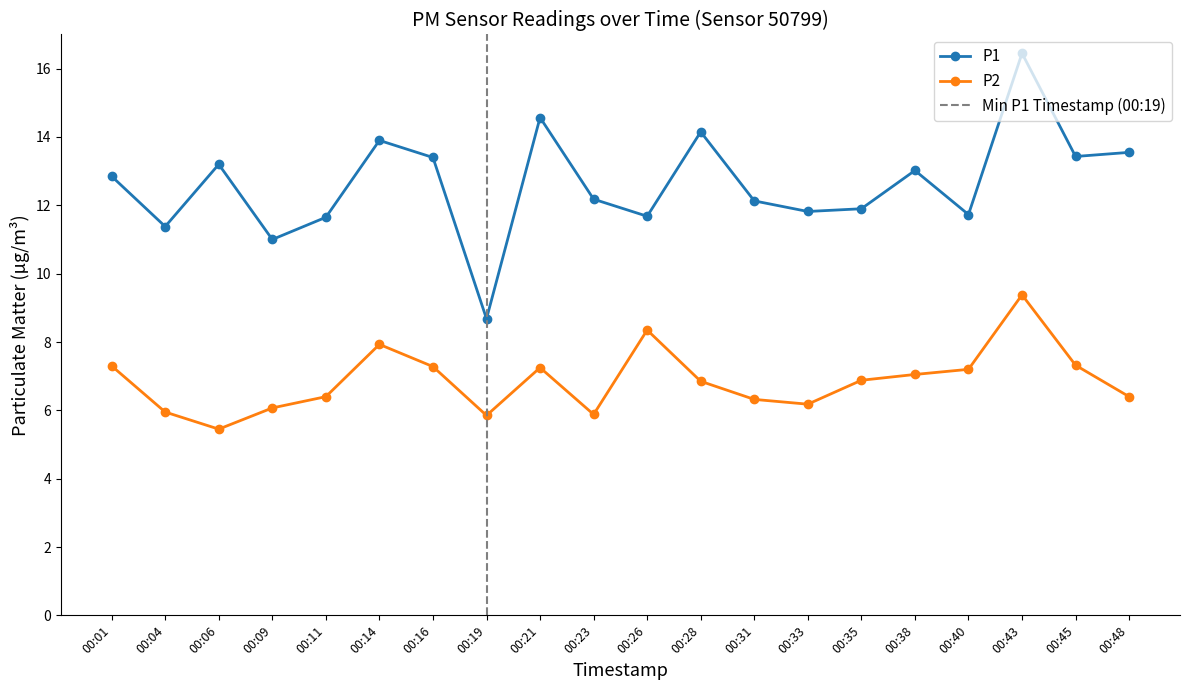

What is the difference between the maximum and minimum values in the P1 series?

7.8